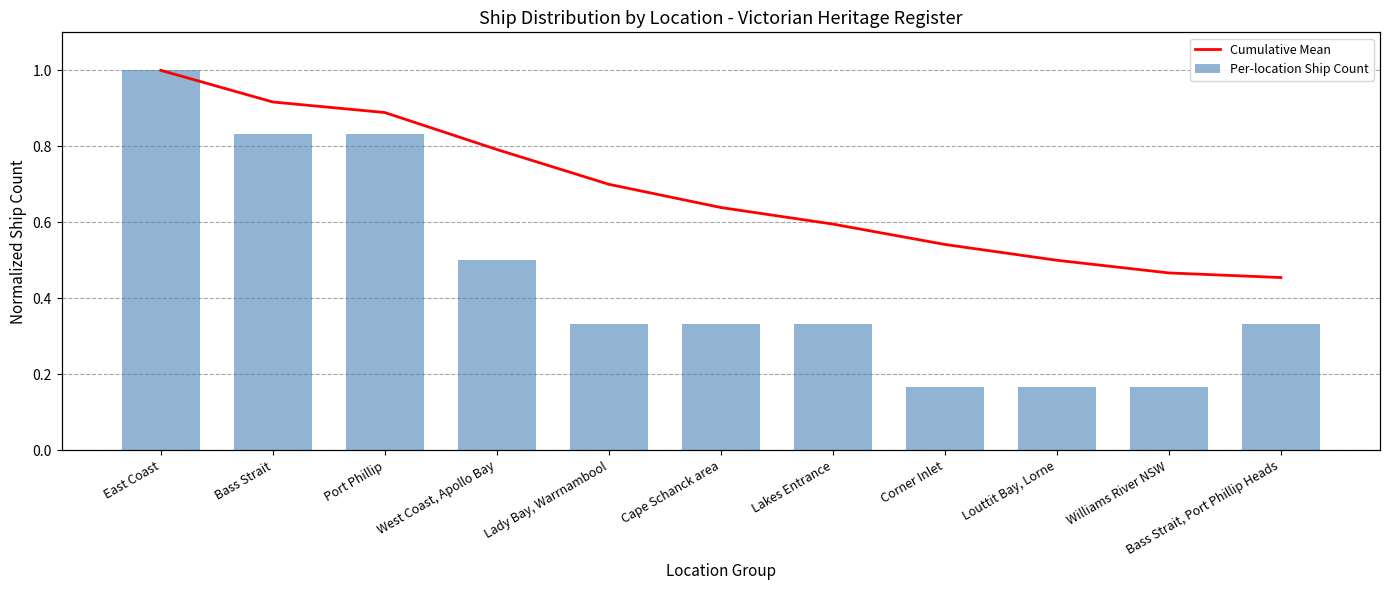

What is the sum of all Cumulative Mean values?

7.5